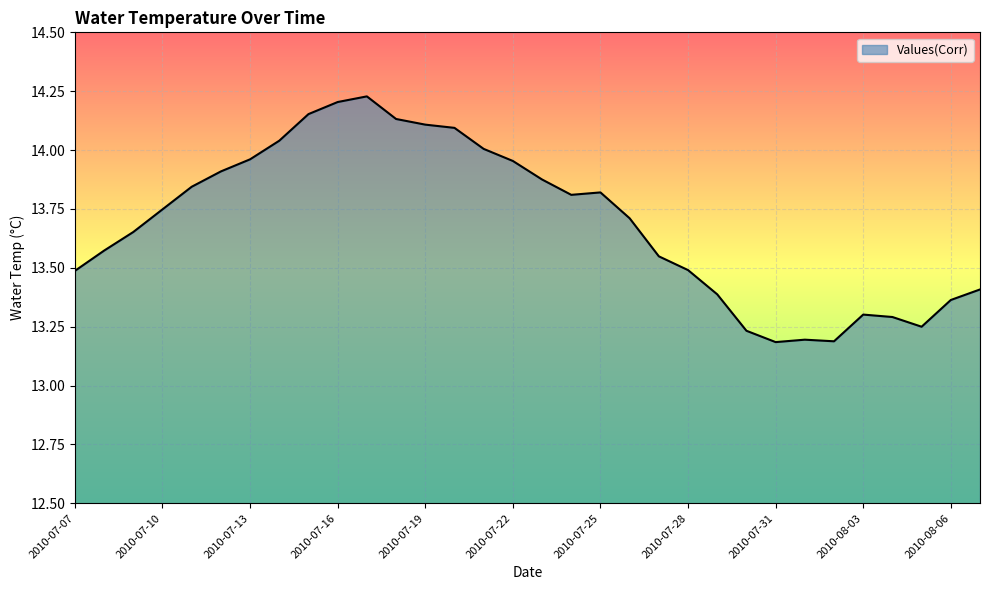

What is the difference between the maximum and minimum values?

1.0